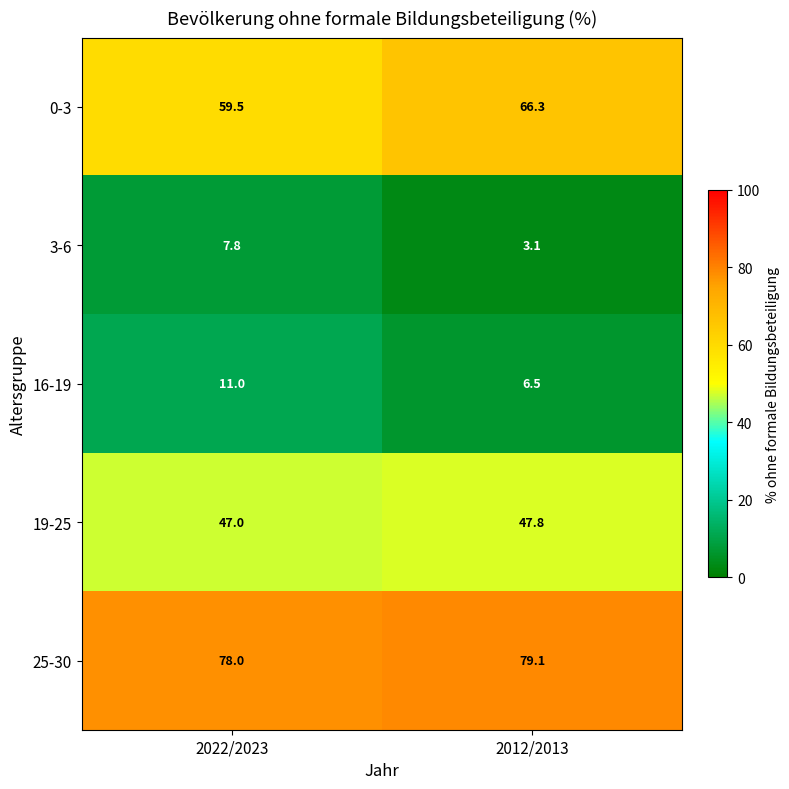

Which category has the lowest value across all series?

2012/2013